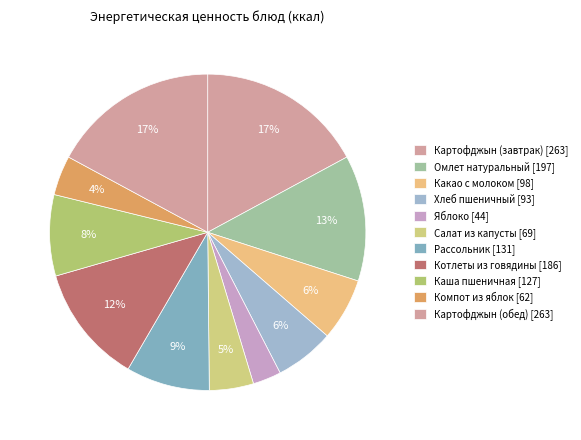

How many slices are in this pie chart?

11